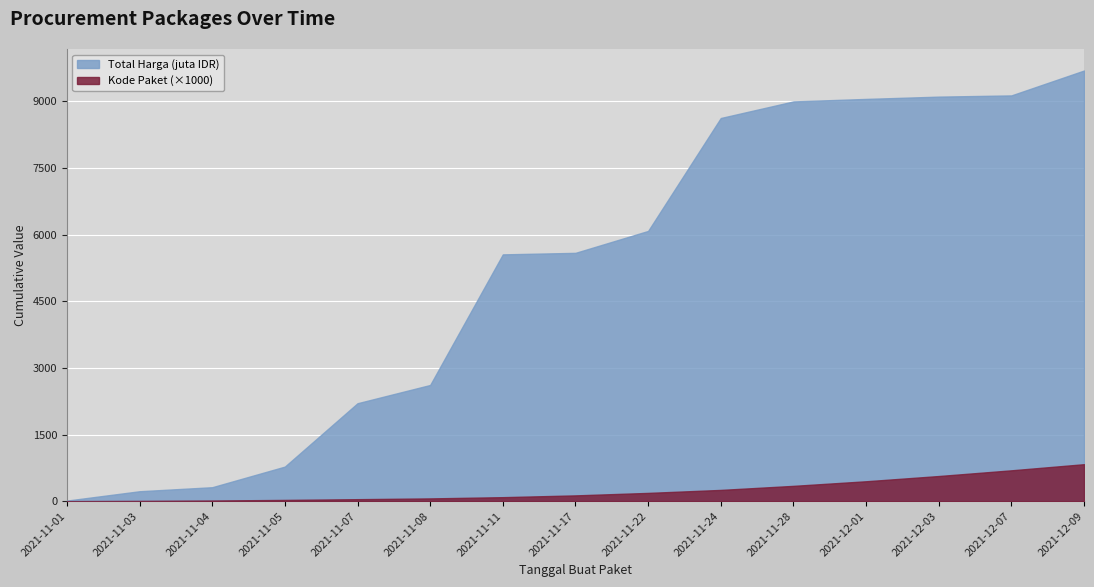

At which category is the sum across all series the highest?

2021-11-11